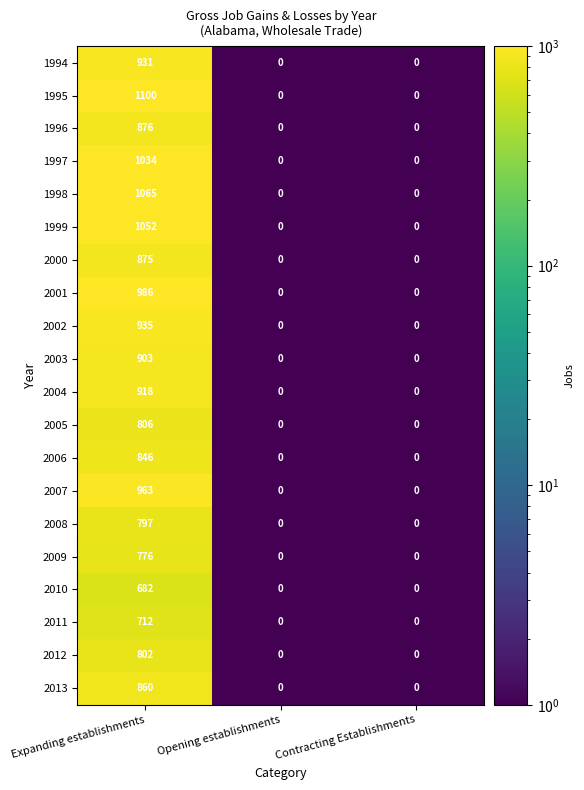

What is the highest value of the 2002 series?

935